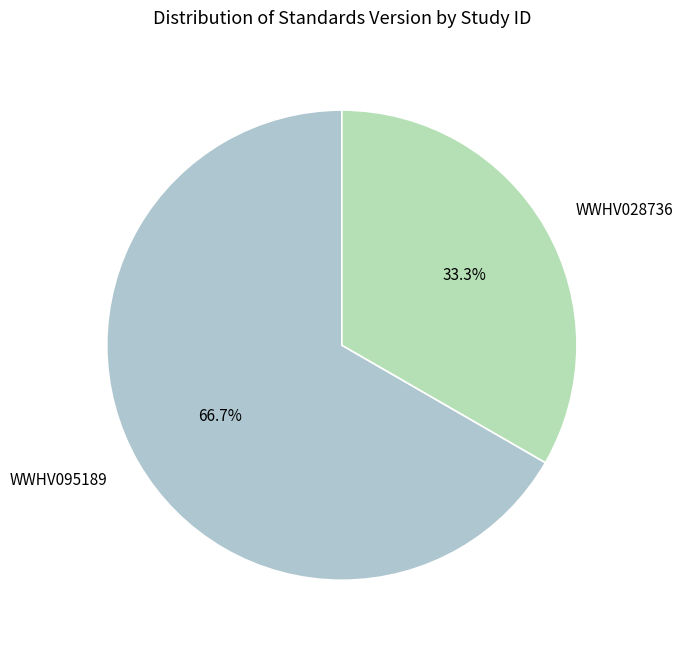

What portion of the pie excludes WWHV028736?

66.7%